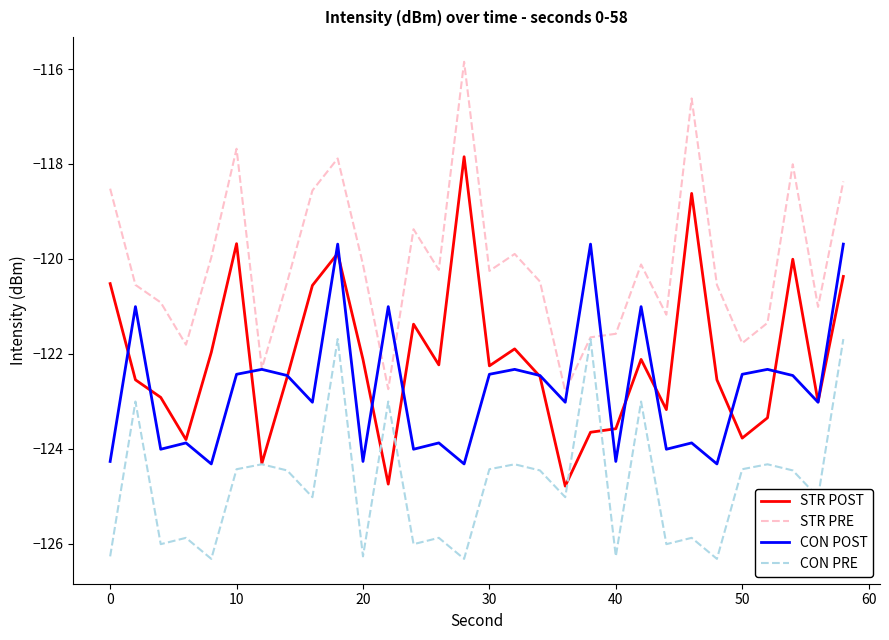

What is the maximum value for CON PRE?

-121.7